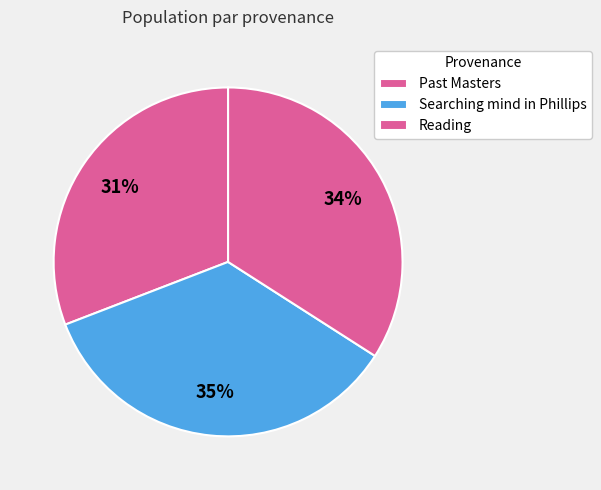

To the nearest percent, what portion does Searching mind in Phillips represent?

35%